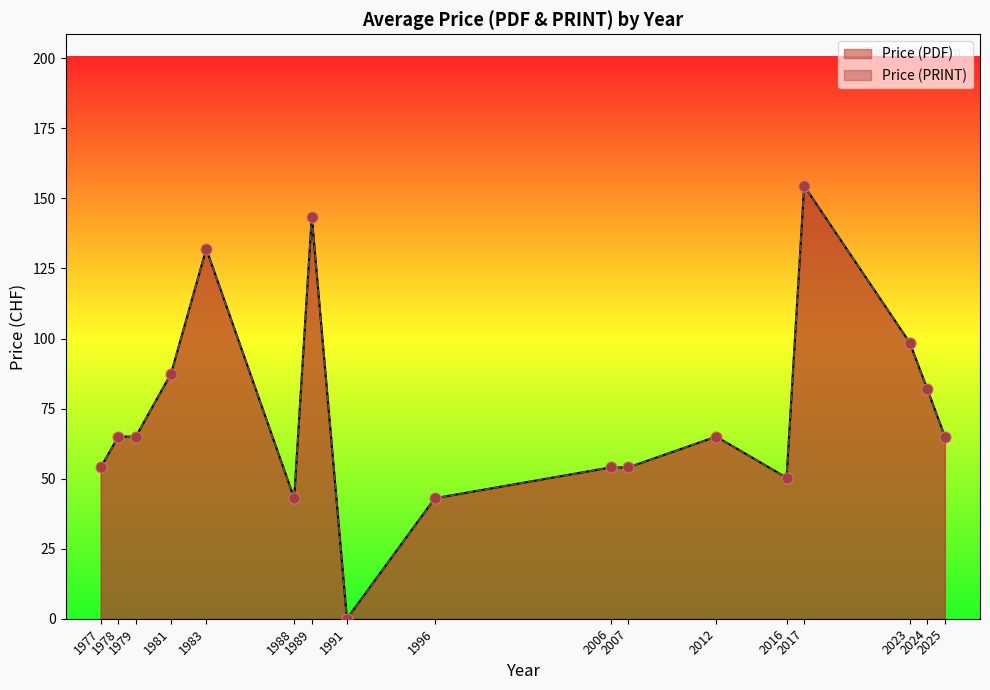

Which series reaches the maximum Y coordinate?

Price (PDF)